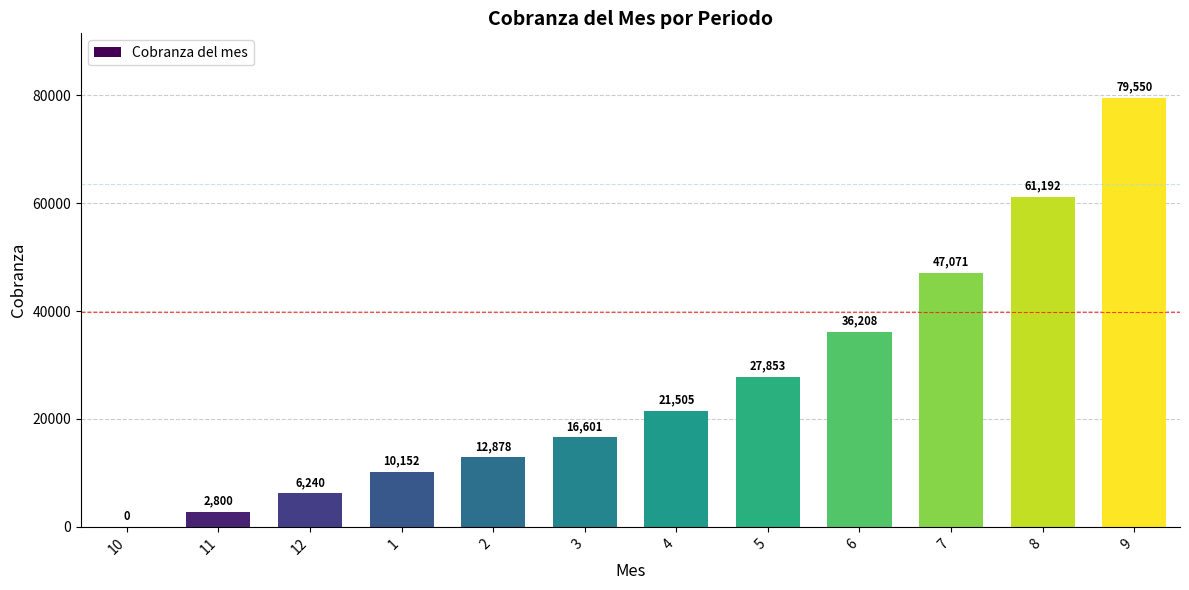

What is the change in value from 11 to 7?

+44271.0